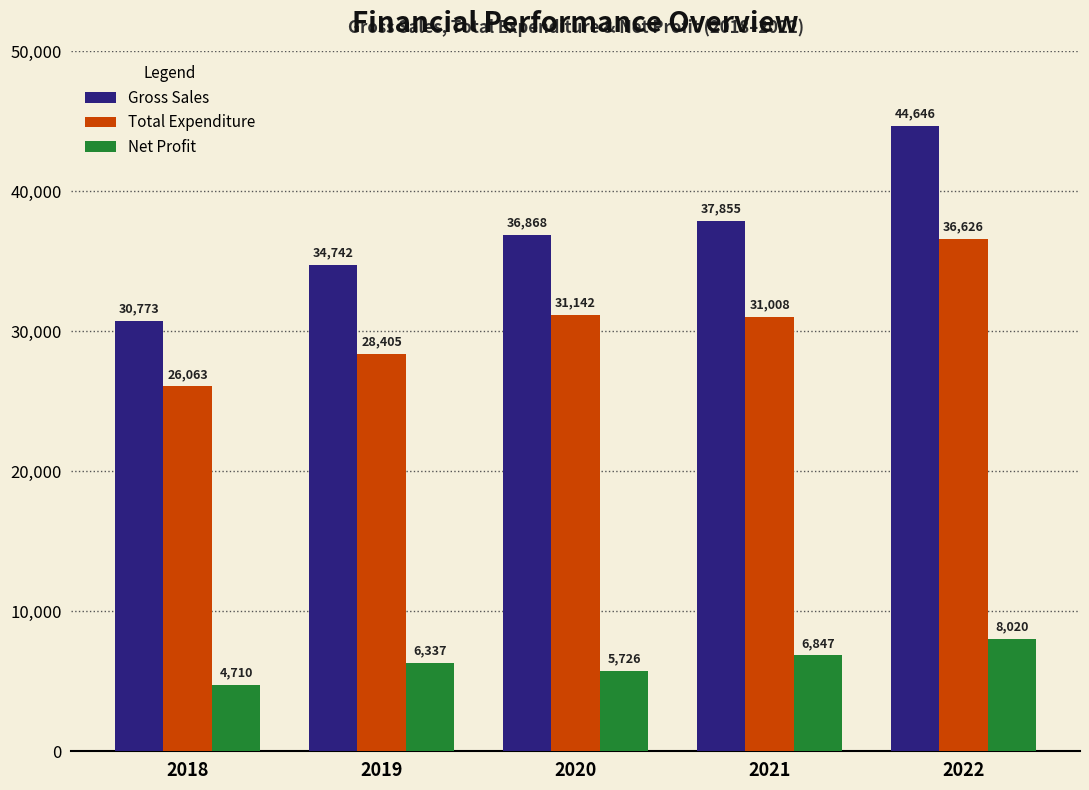

What is the value of the Total Expenditure bar at the 5th from the left?

36626.0